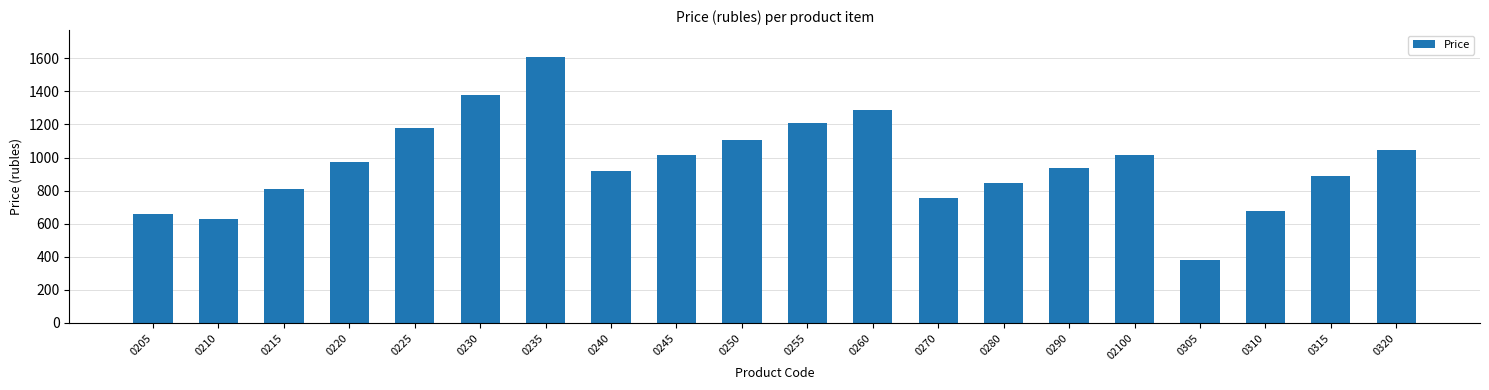

What is the difference between the maximum and second lowest values?

984